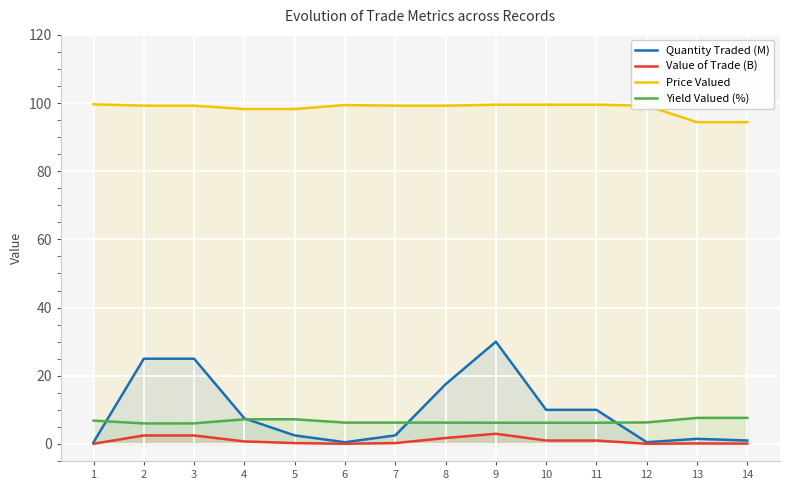

Rank the series at 10 from lowest to highest value.

Value of Trade (B), Yield Valued (%), Quantity Traded (M), Price Valued